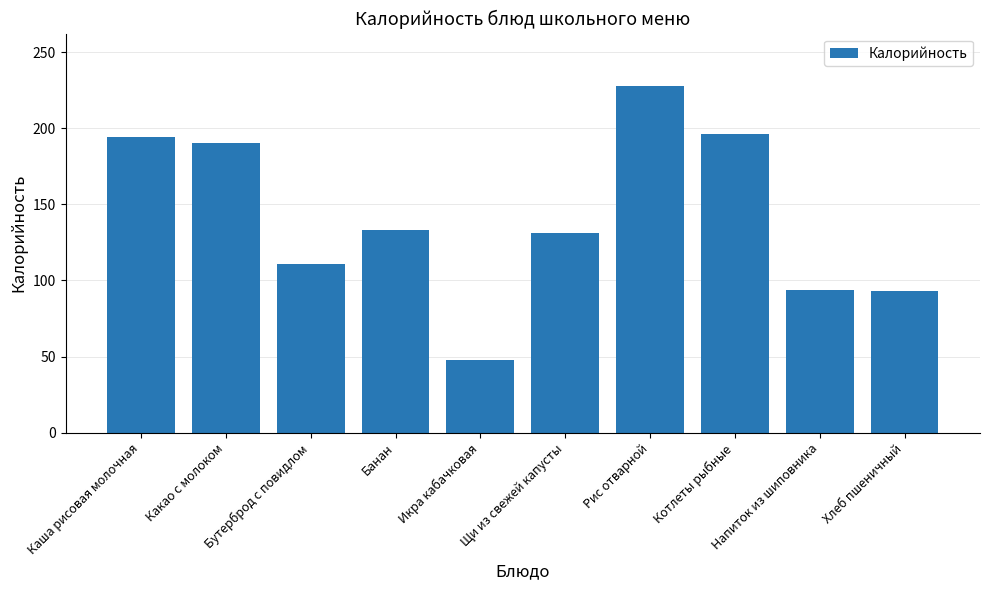

How many distinct data groups are displayed?

1